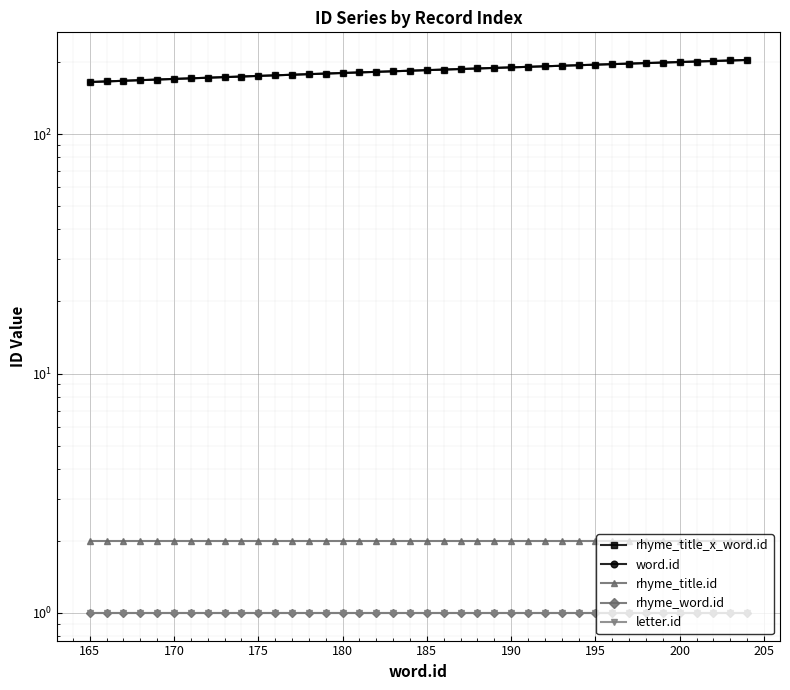

What is the sum of all letter.id values?

40